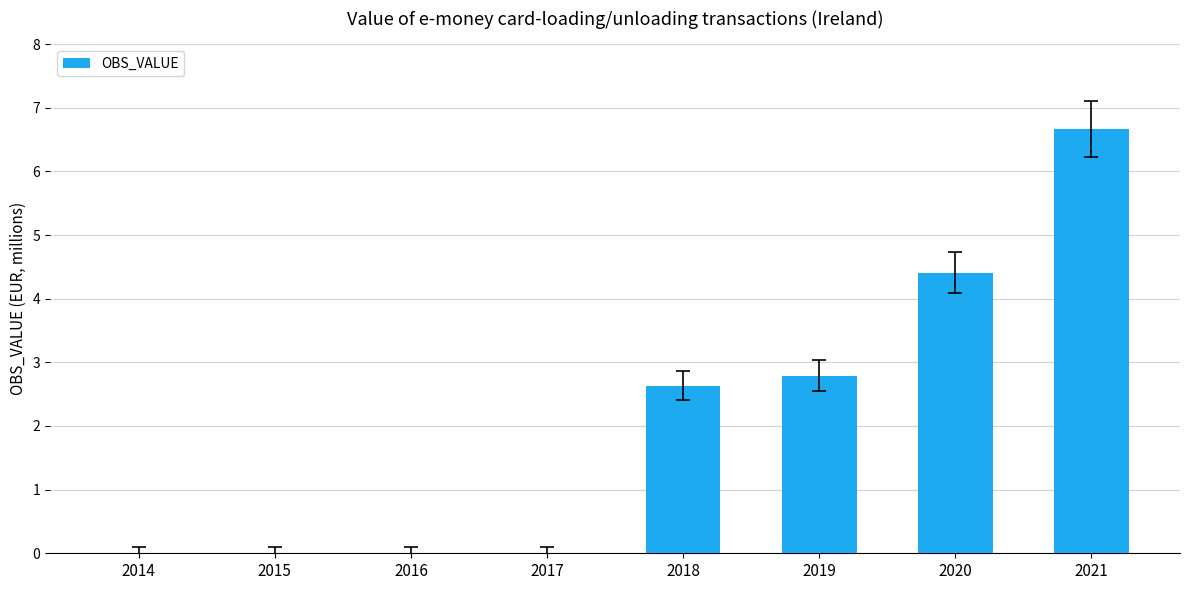

True or false: the data shows 2.1 at 2016.

False